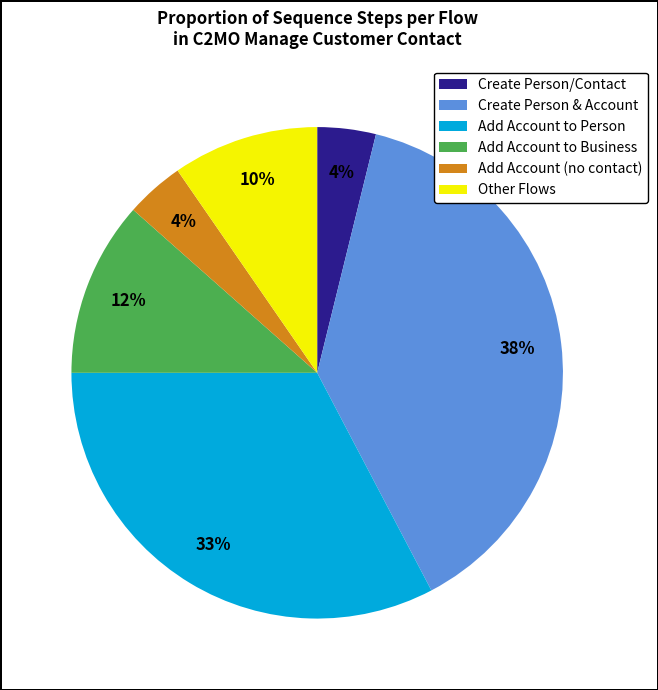

Which slice is the largest?

Create Person & Account